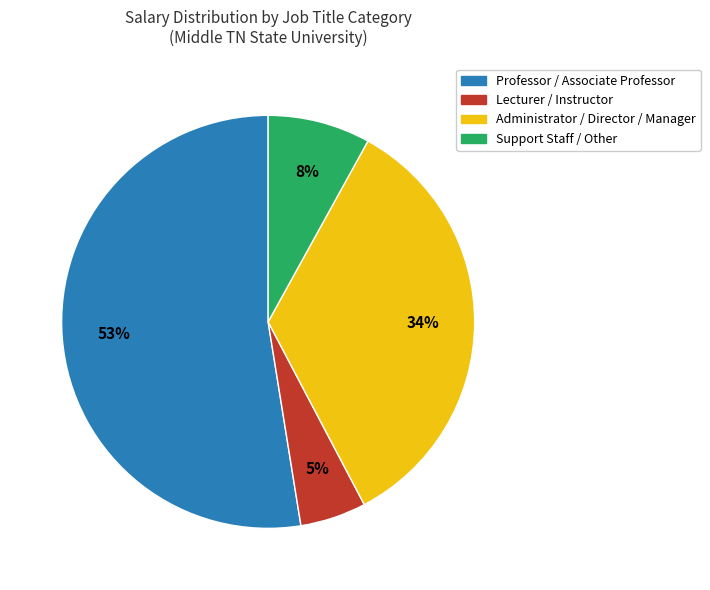

Does any single category account for the majority?

Yes